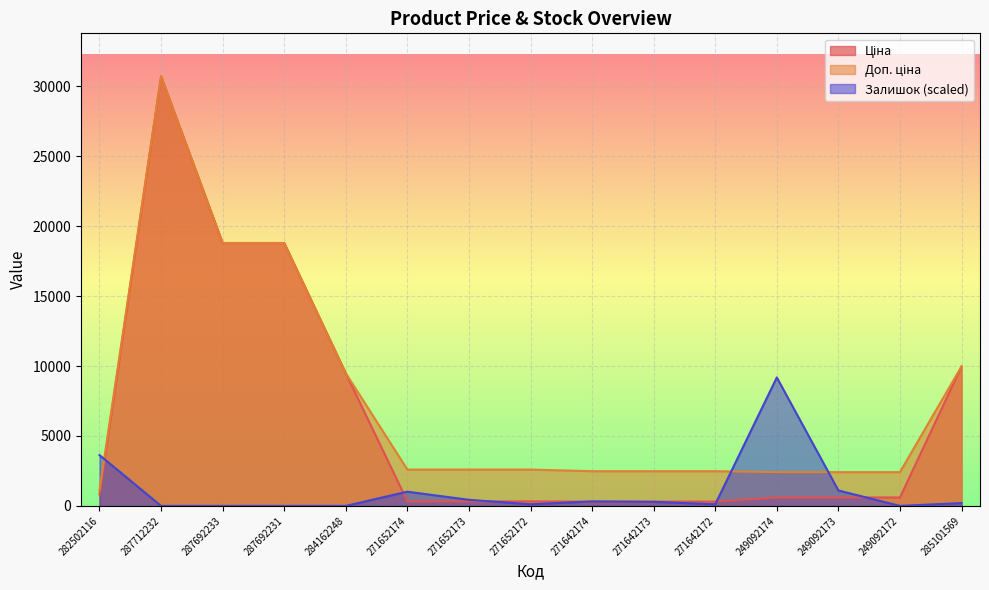

Where does the Доп. ціна series first go above 2598?

287712232